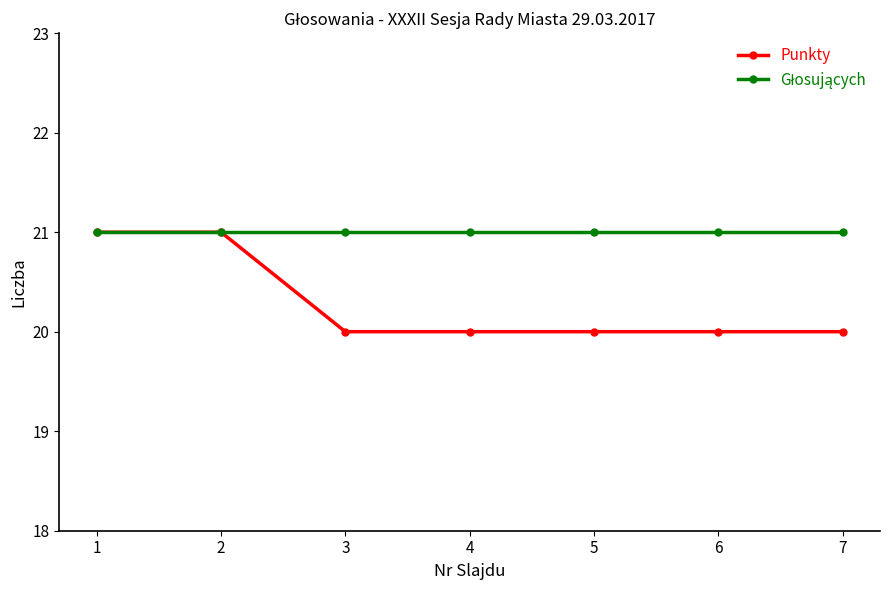

Which series has the widest spread of values?

Punkty